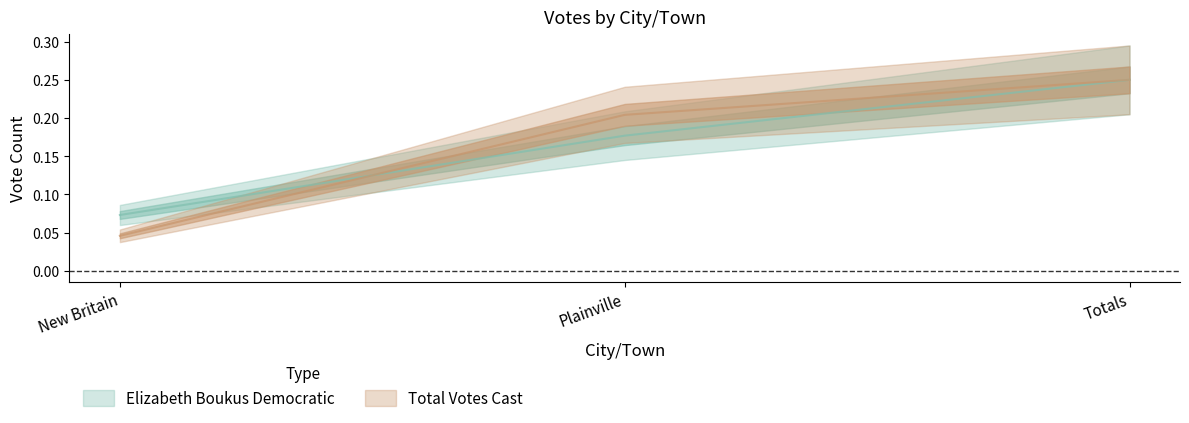

At which category does the chart reach its peak across all series?

Totals